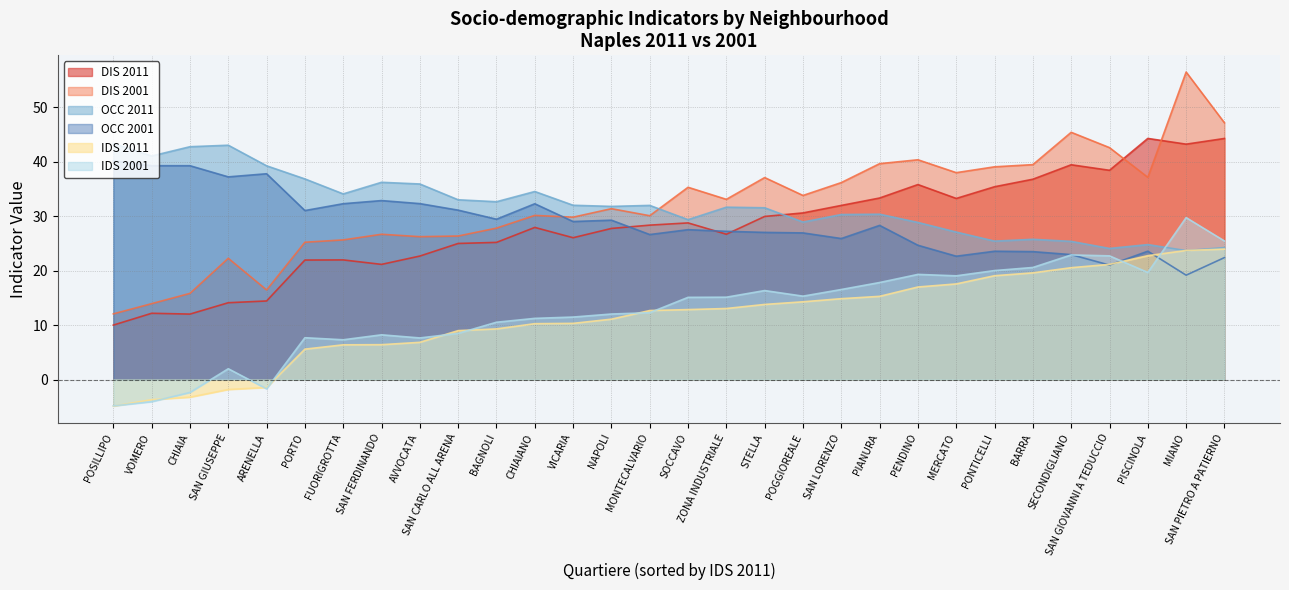

What is the difference between the highest and lowest values at PONTICELLI?

20.0